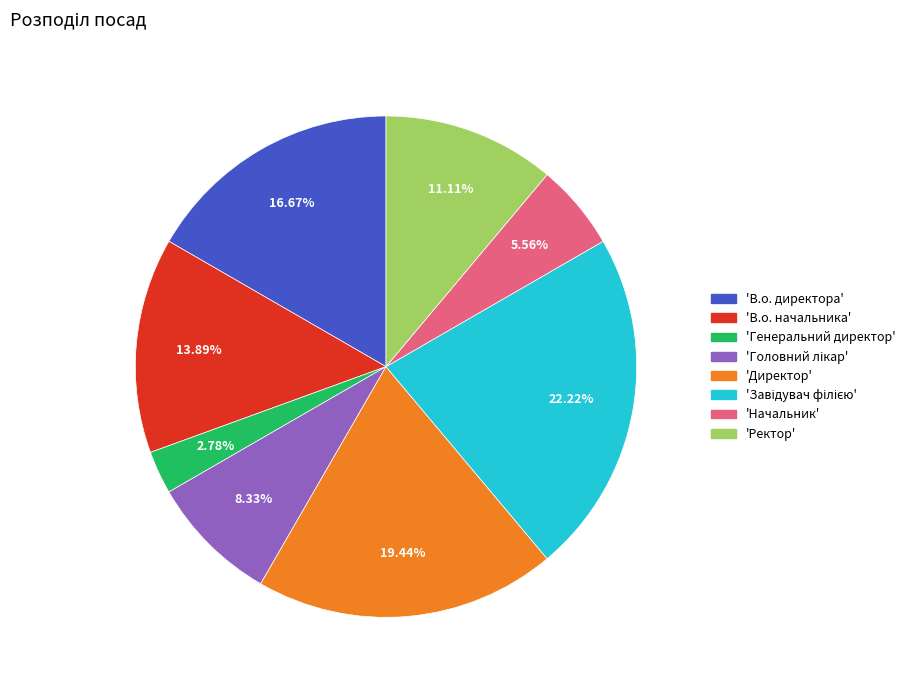

How many segments does this pie chart have?

8